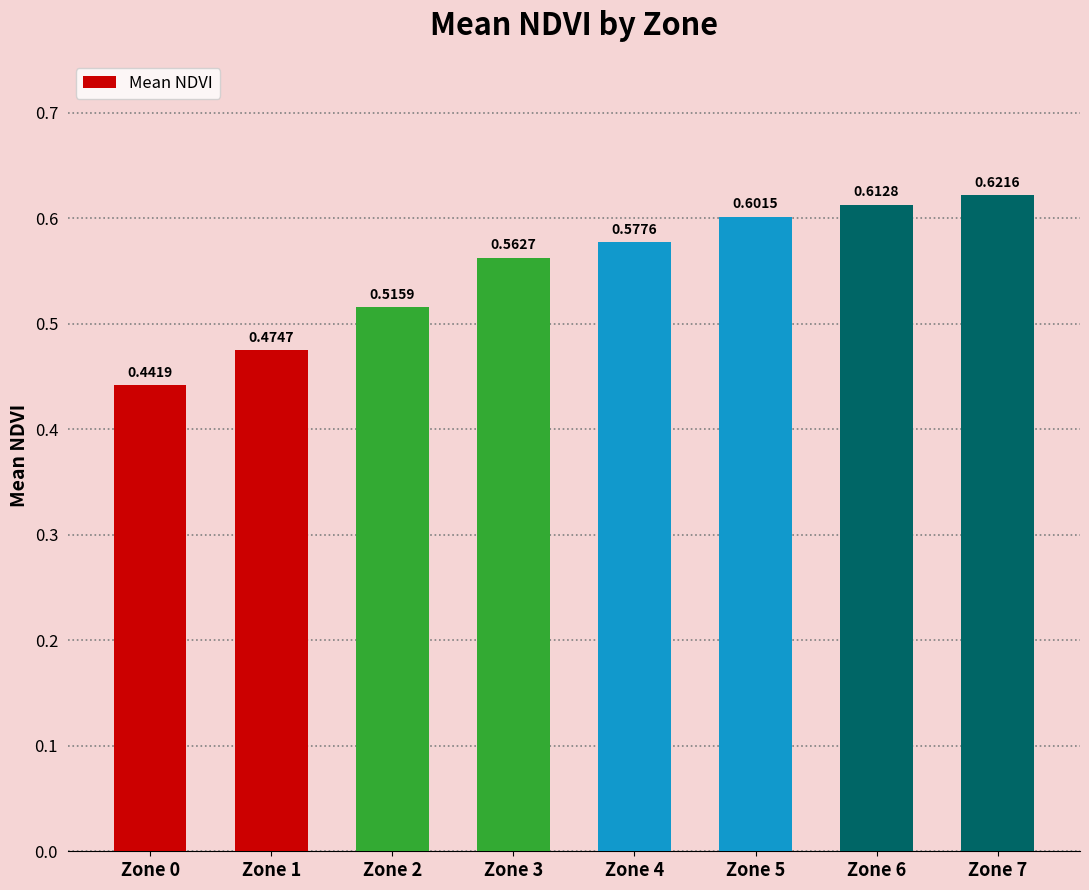

Between Zone 7 and Zone 4, which is larger?

Zone 7